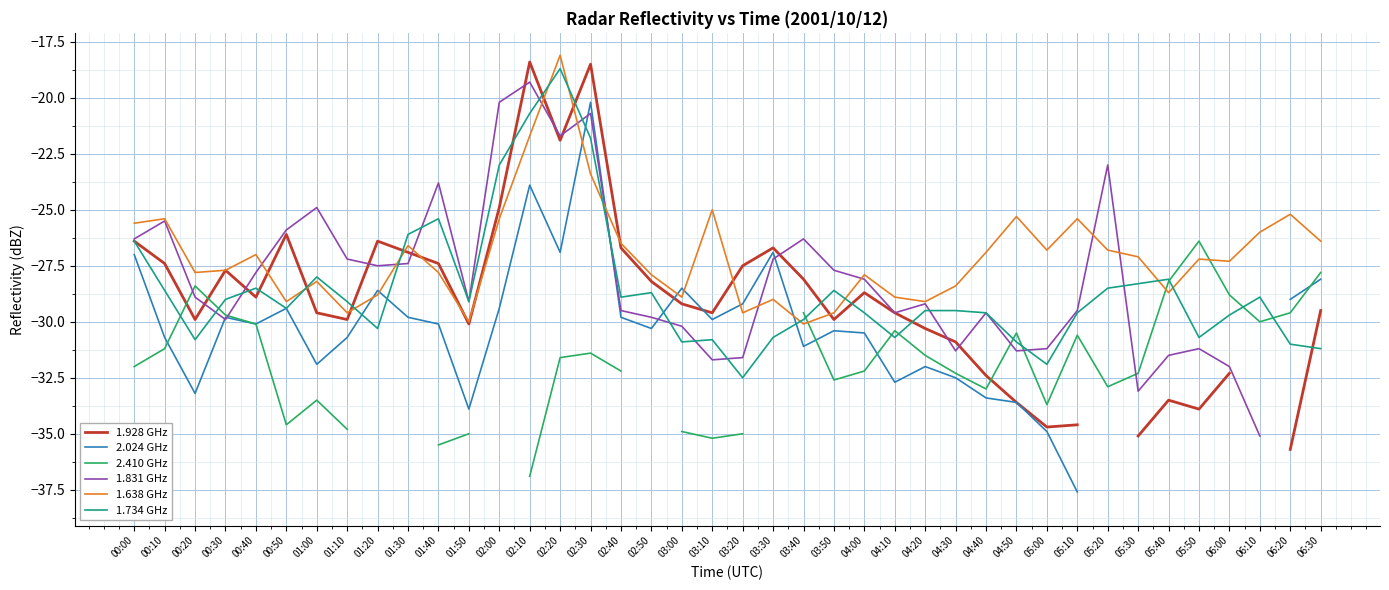

What is the difference between the maximum and minimum values in the 1.734 GHz series?

13.8